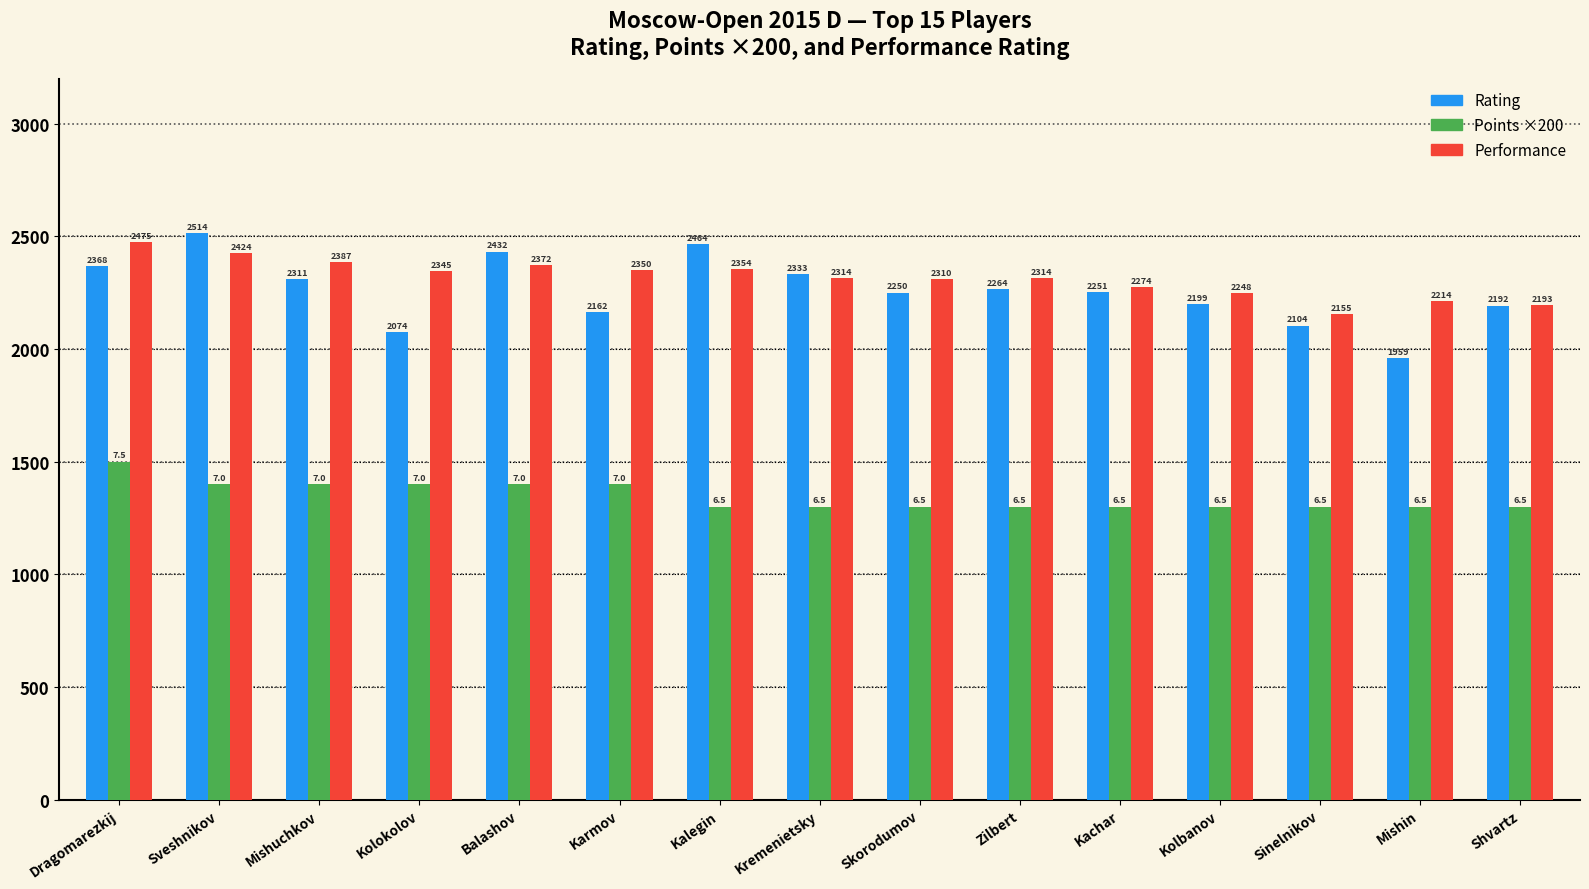

Count the number of data series in this chart.

3